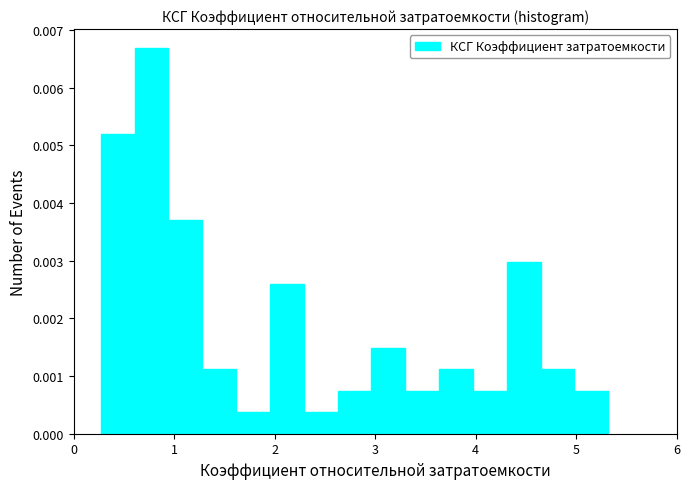

Around what value on the x-axis is the tallest bar? Give the approximate position of its centre, as read against the axis.

0.8